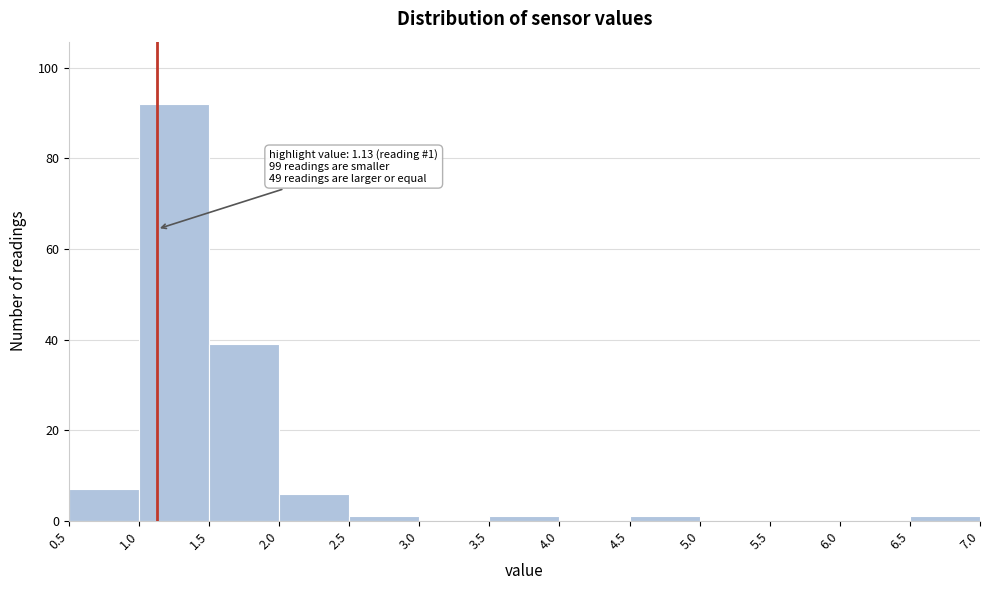

Which range on the x-axis has the tallest bar?

1.0 to 1.5